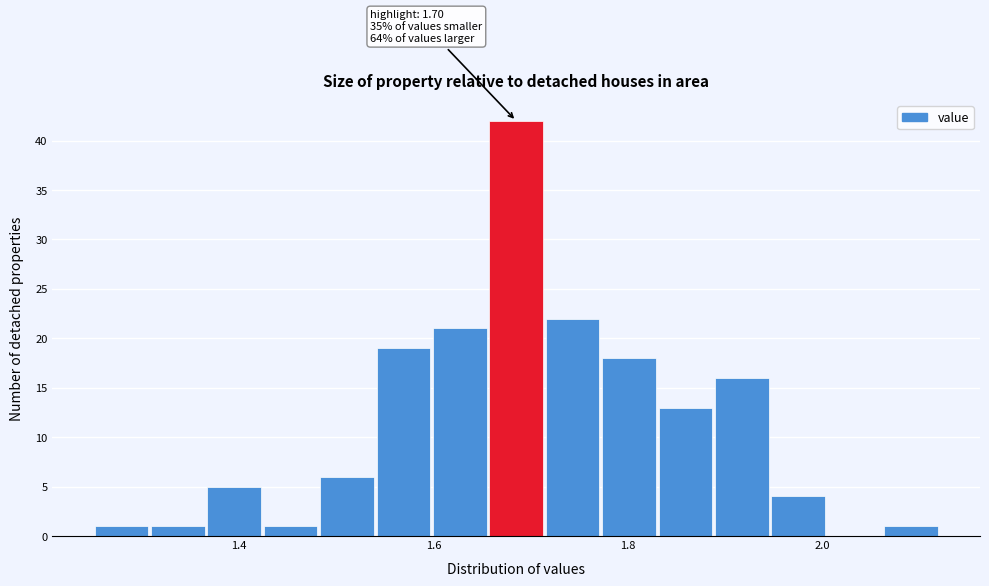

Around what value on the x-axis is the tallest bar? Give the approximate position of its centre, as read against the axis.

1.68